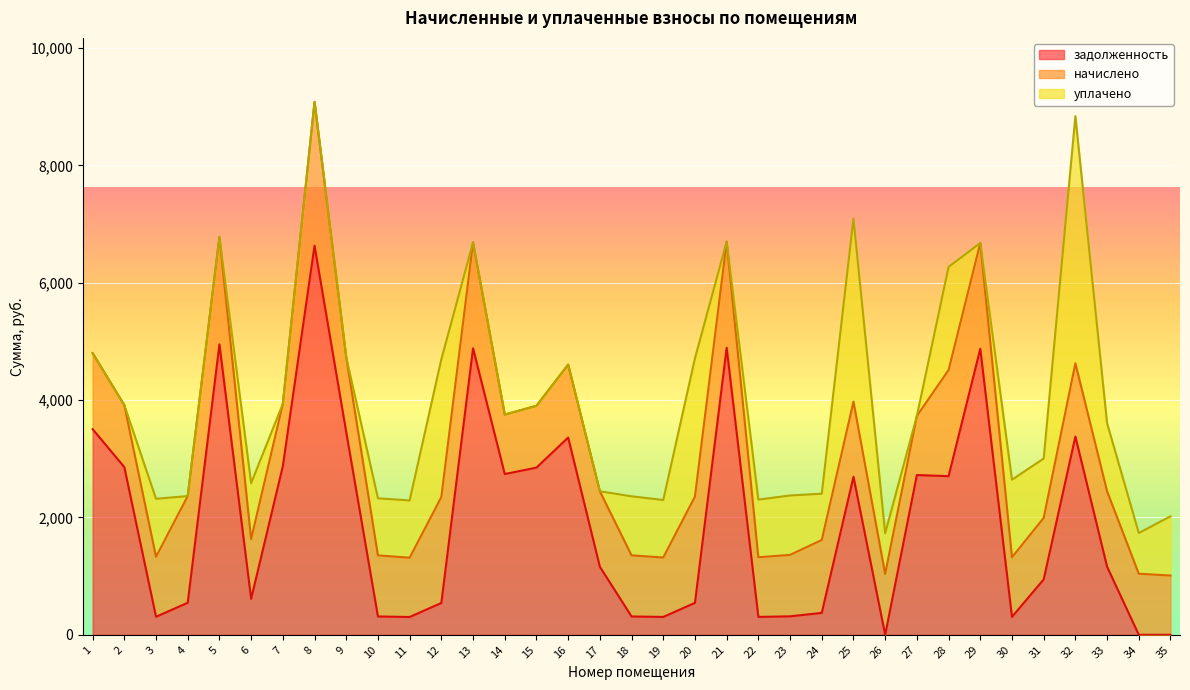

After their last crossing, which series has the higher values: задолженность or начислено?

начислено